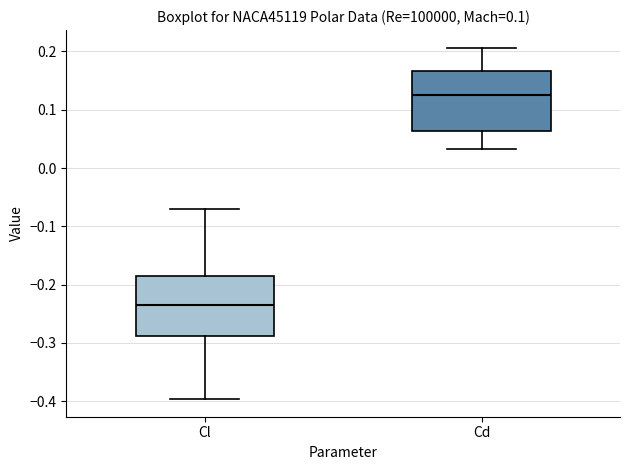

Reading left to right, transcribe this box plot: for each box, give where its median line is, the range the box spans, and where its two whiskers end, as read against the y-axis. The values are not printed on the chart, so give them approximately, as read against the axis.

Cl: median -0.24, box -0.29 to -0.19, whiskers -0.40 to -0.07
Cd: median 0.13, box 0.06 to 0.17, whiskers 0.03 to 0.21